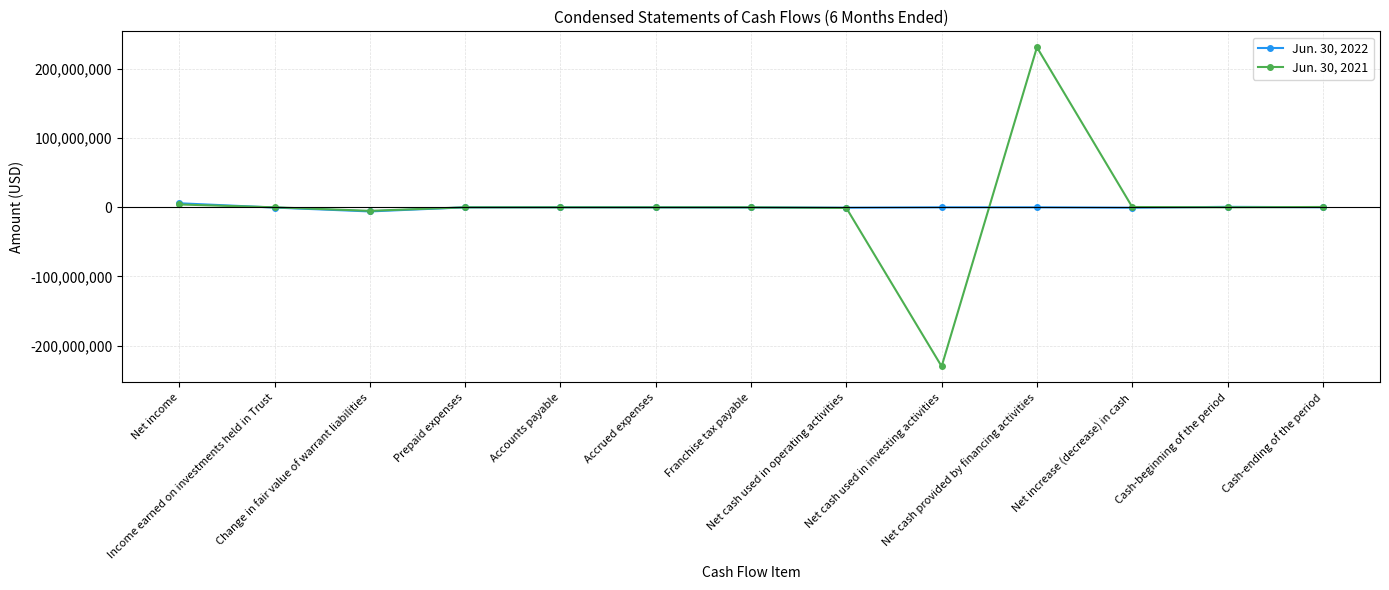

What is the minimum value for Jun. 30, 2021?

-230000000